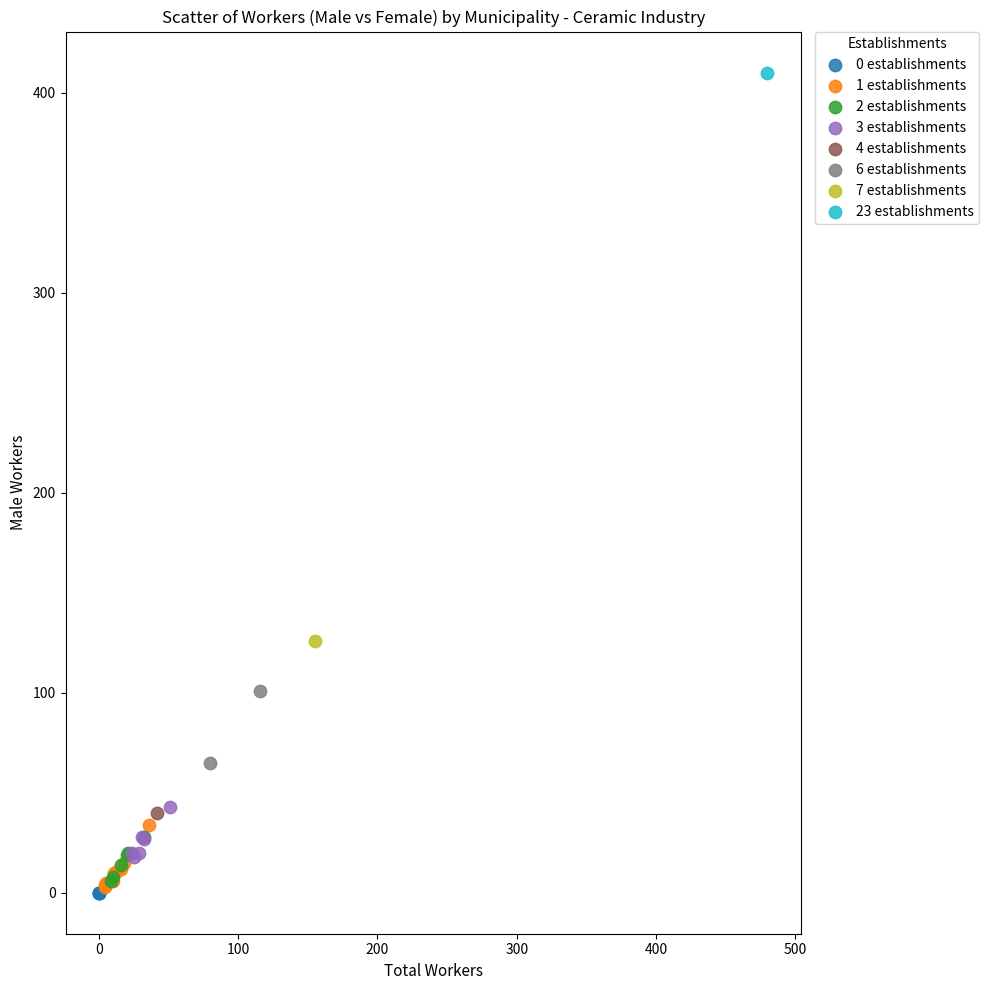

Which series contains the highest Y value?

23 establishments